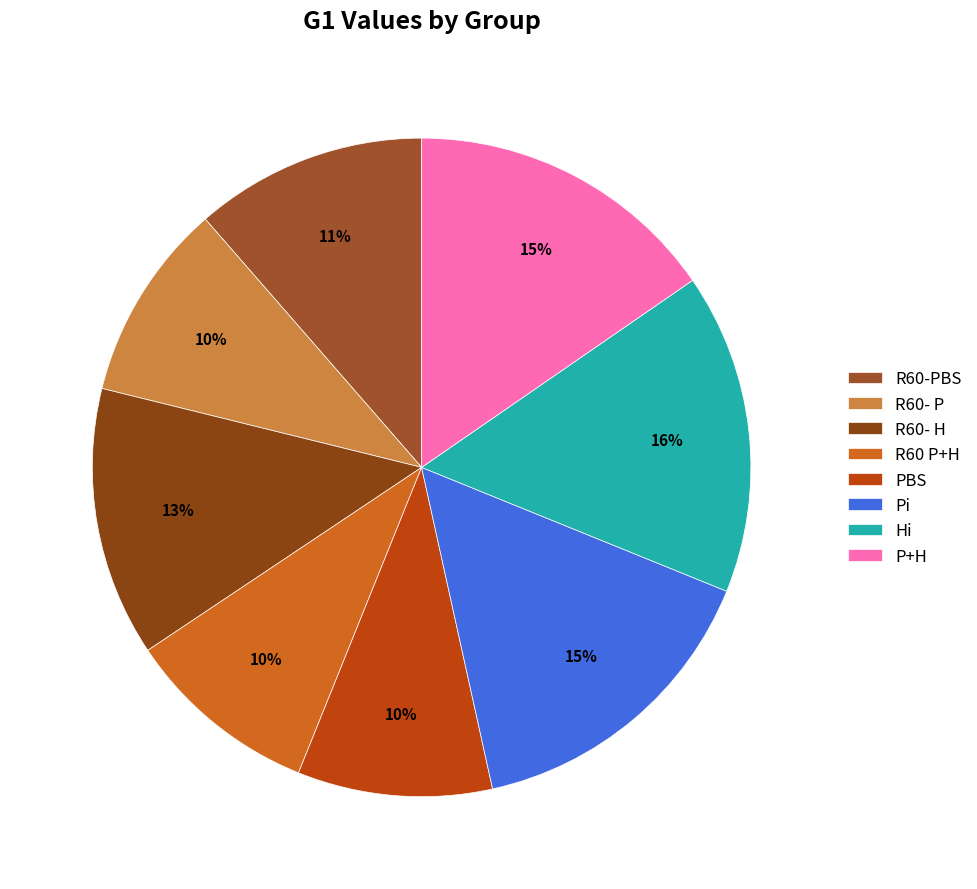

What is the ratio of the value at PBS to the value at P+H?

0.6